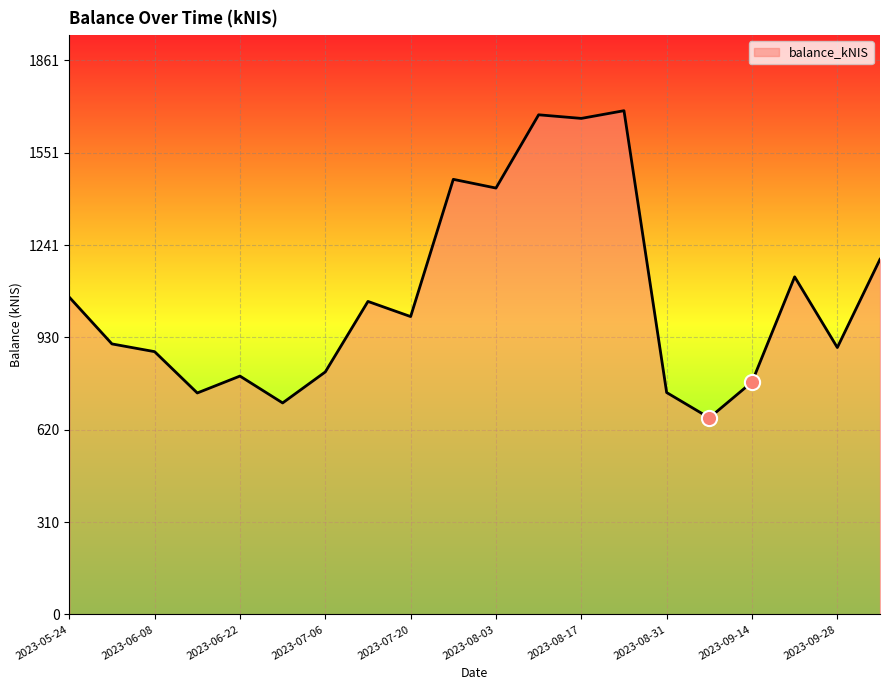

What is the difference between the maximum and minimum values?

1031.6